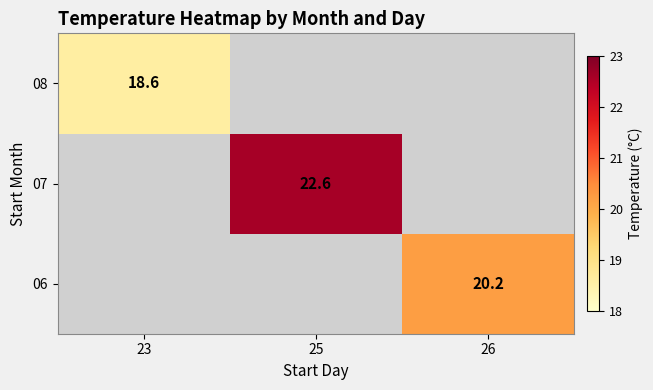

The value of 08 at 23 is 18.6. True or false?

True